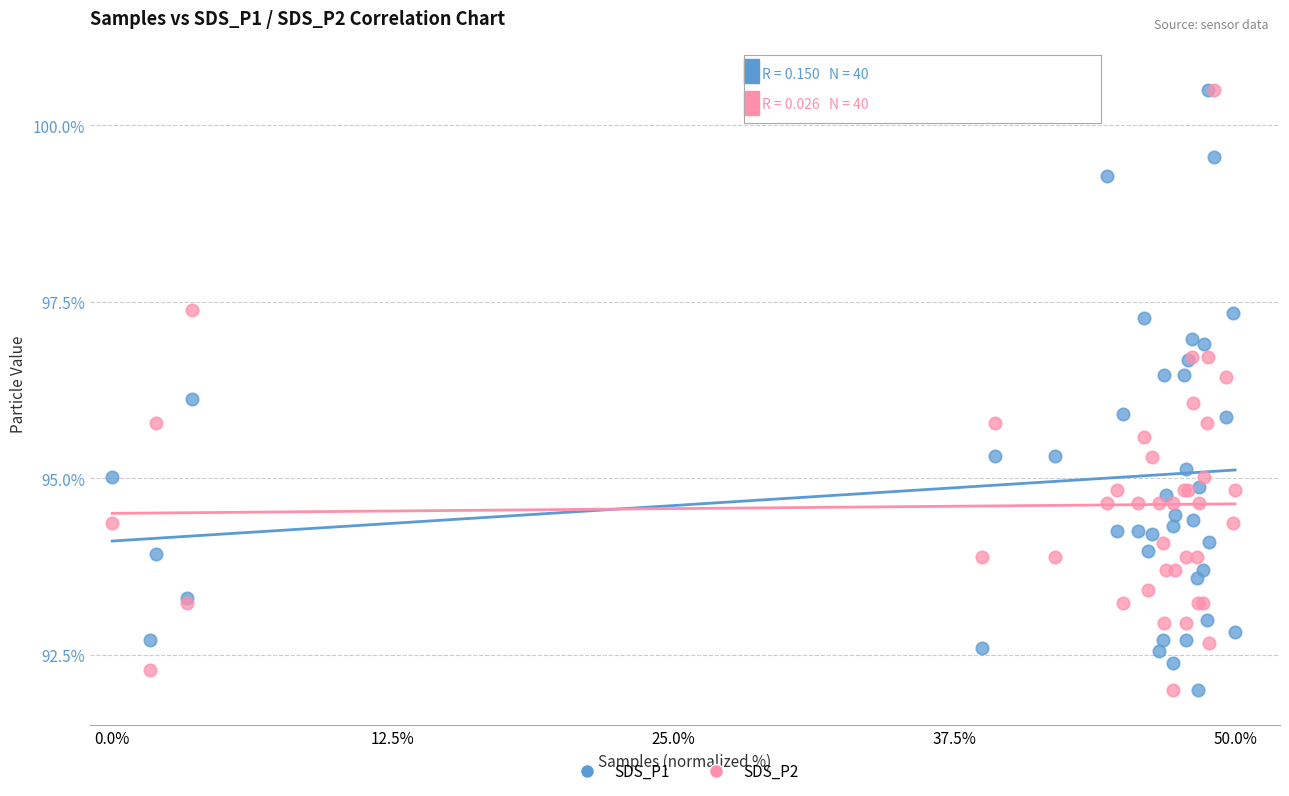

What are all the series names shown in the legend?

SDS_P1, SDS_P2